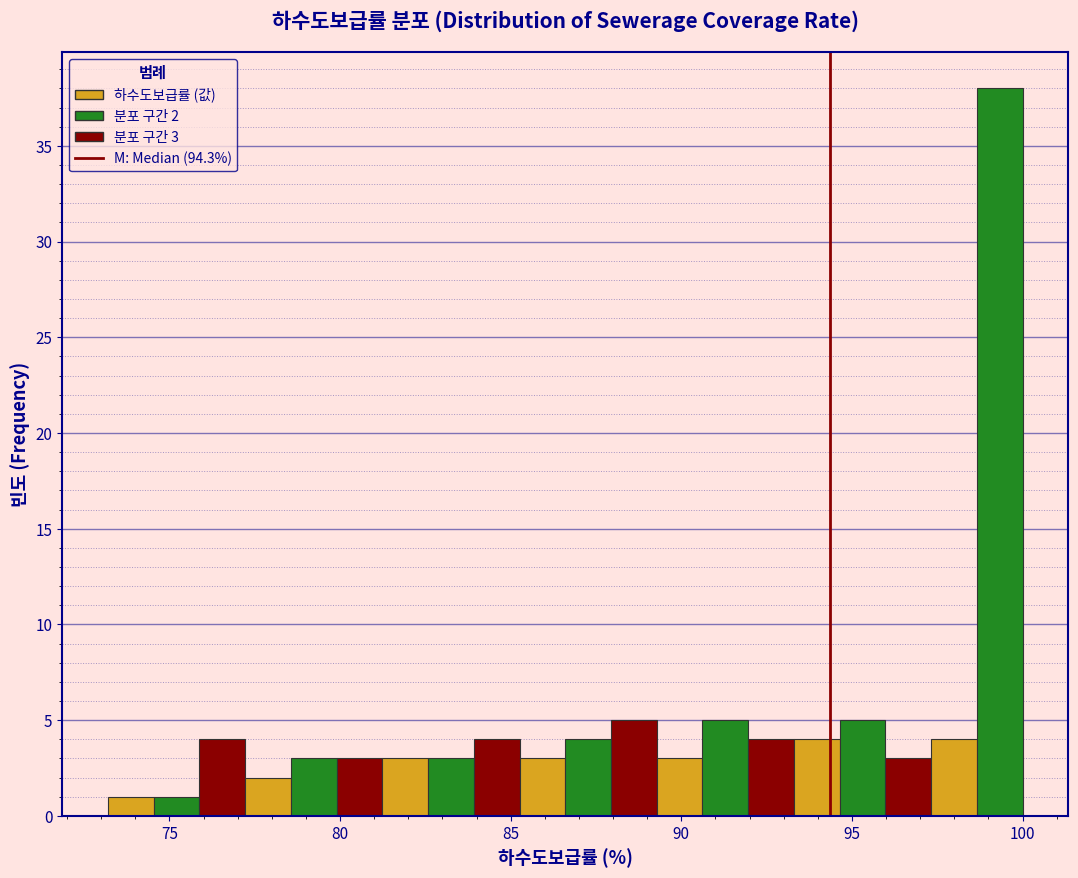

Around what value on the x-axis is the tallest bar? Give the approximate position of its centre, as read against the axis.

99.5